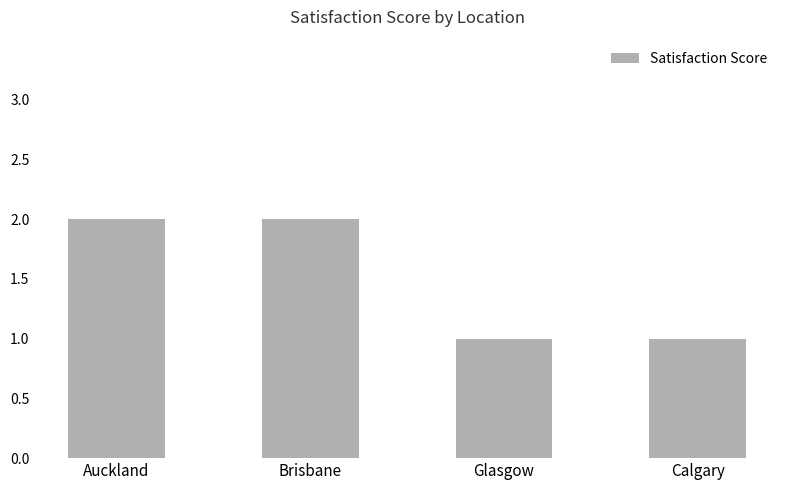

The chart shows a value of 2 at Auckland. True or false?

True